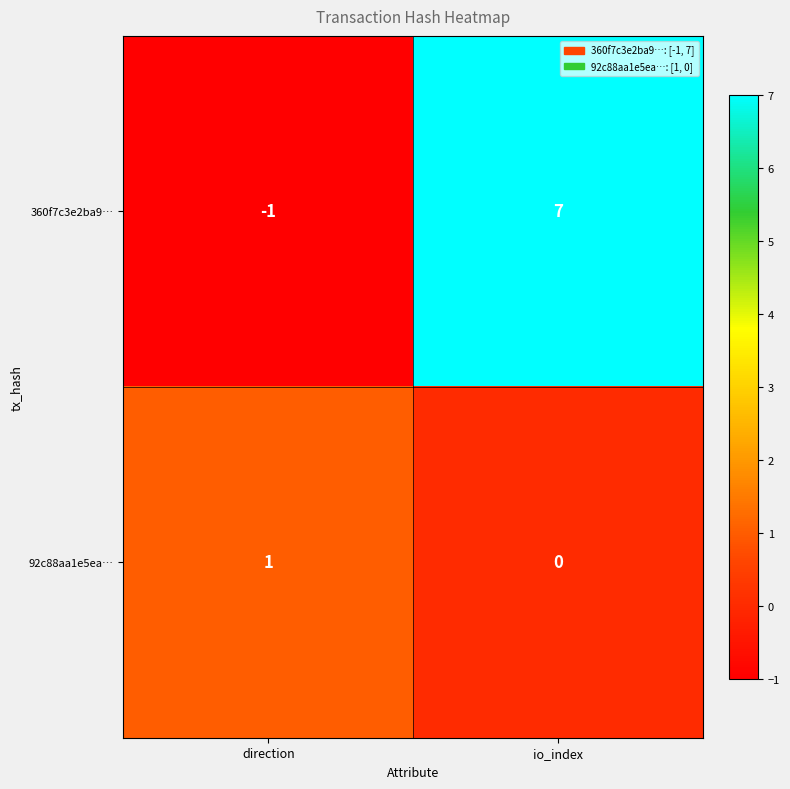

The value of 92c88aa1e5ea… at io_index is -1. True or false?

False